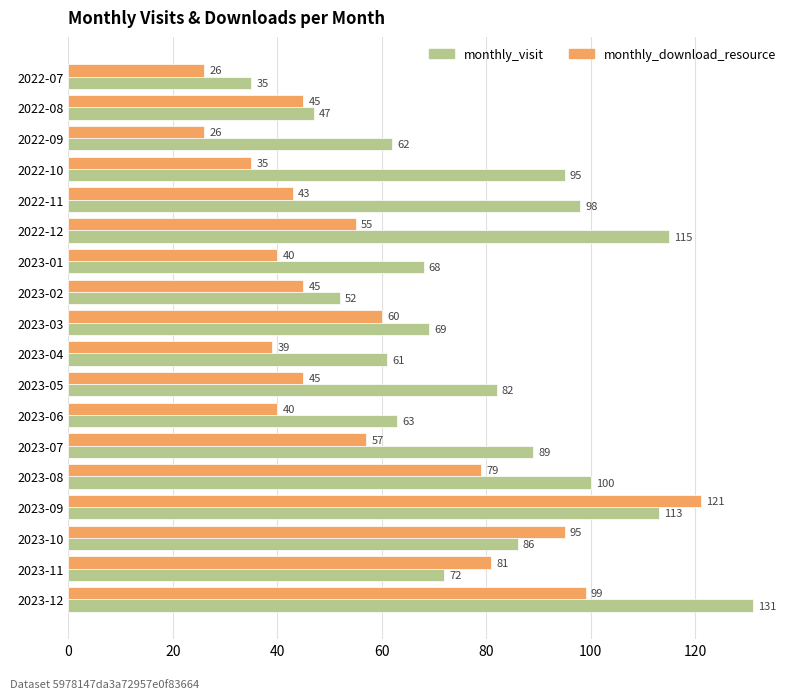

Where is monthly_visit nearest to the value 83?

2023-05